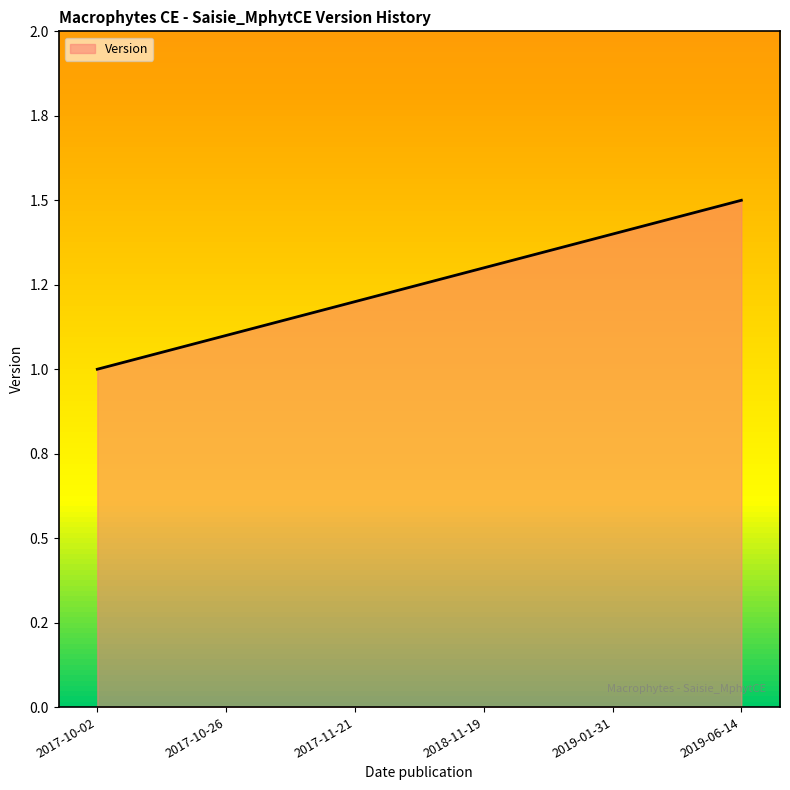

What is the change in value from 2017-10-26 to 2018-11-19?

+0.2